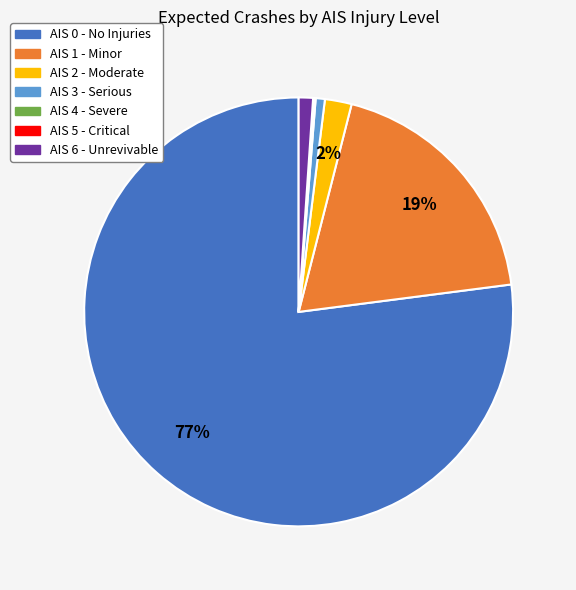

To the nearest percent, what portion does AIS 3 - Serious represent?

1%